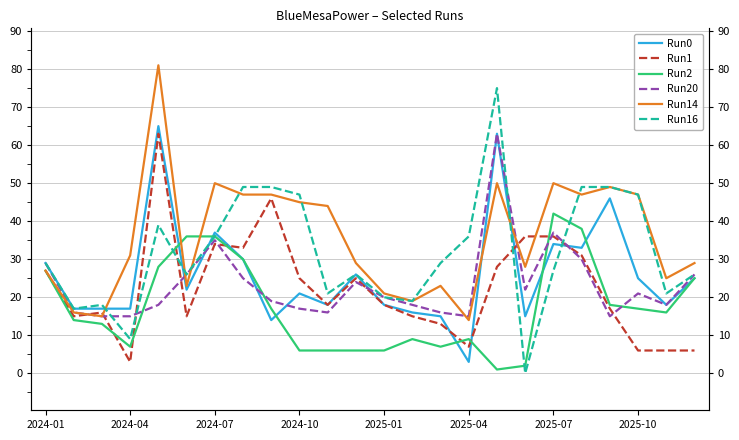

Reading left to right, transcribe all the data shown in this chart.

Run0: 29	17	17	17	65	22	37	30	14	21	18	26	18	16	15	3	63	15	34	33	46	25	18	25
Run1: 27	15	16	3	63	15	34	33	46	25	18	25	18	15	13	7	28	36	36	31	17	6	6	6
Run2: 27	14	13	7	28	36	36	30	17	6	6	6	6	9	7	9	1	2	42	38	18	17	16	25
Run20: 29	16	15	15	18	26	35	25	19	17	16	24	20	18	16	15	63	22	37	30	15	21	18	26
Run14: 27	16	15	31	81	23	50	47	47	45	44	29	21	19	23	14	50	28	50	47	49	47	25	29
Run16: 29	17	18	9	39	26	36	49	49	47	21	26	20	19	29	36	75	0	27	49	49	47	21	26